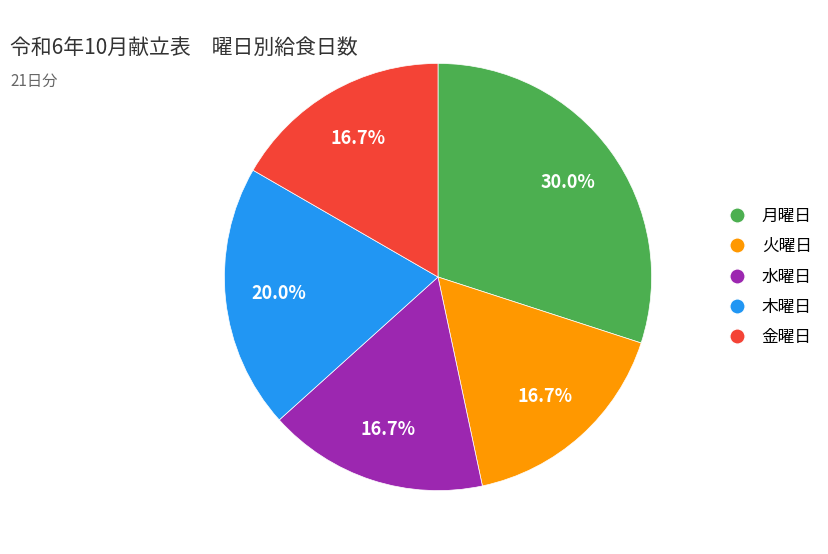

Is there a majority slice in this chart?

No